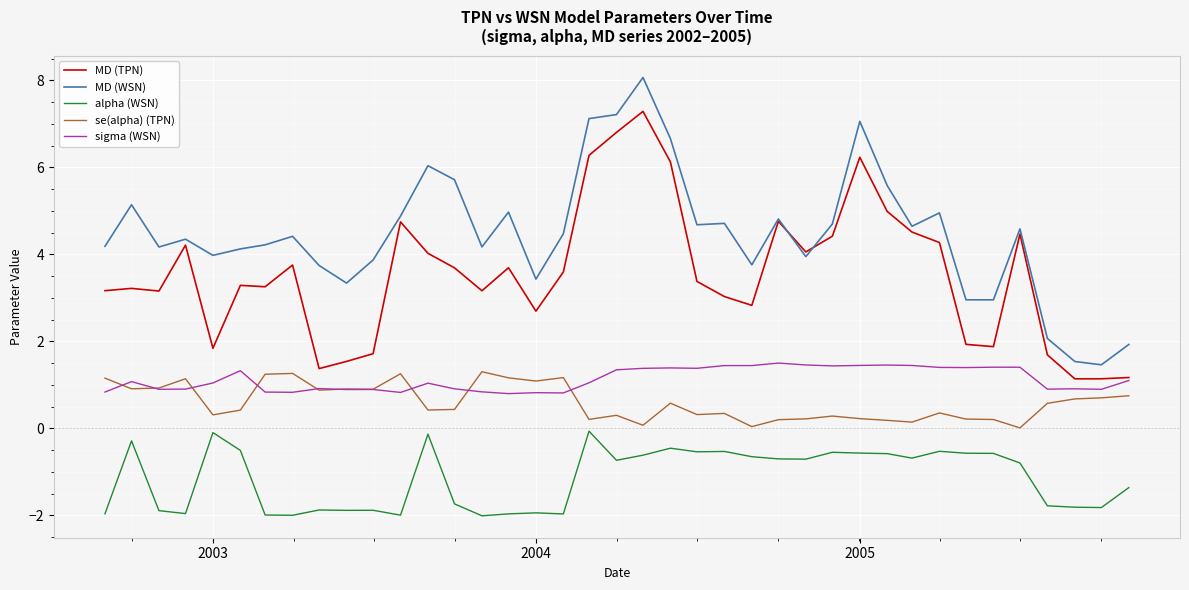

What is the minimum value for alpha (WSN)?

-2.0